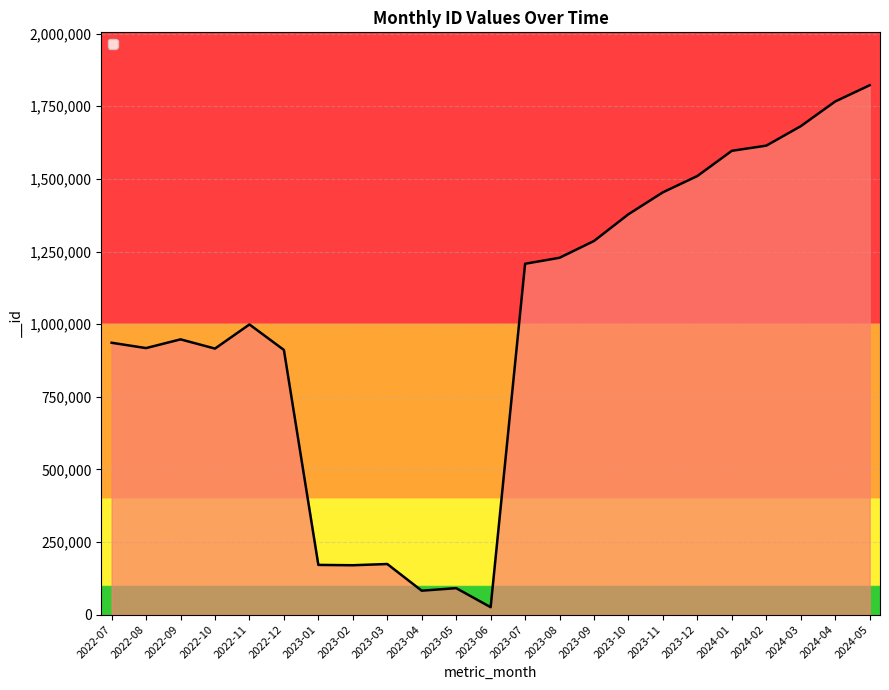

What is the difference between the values at 2024-02 and 2022-07?

678644